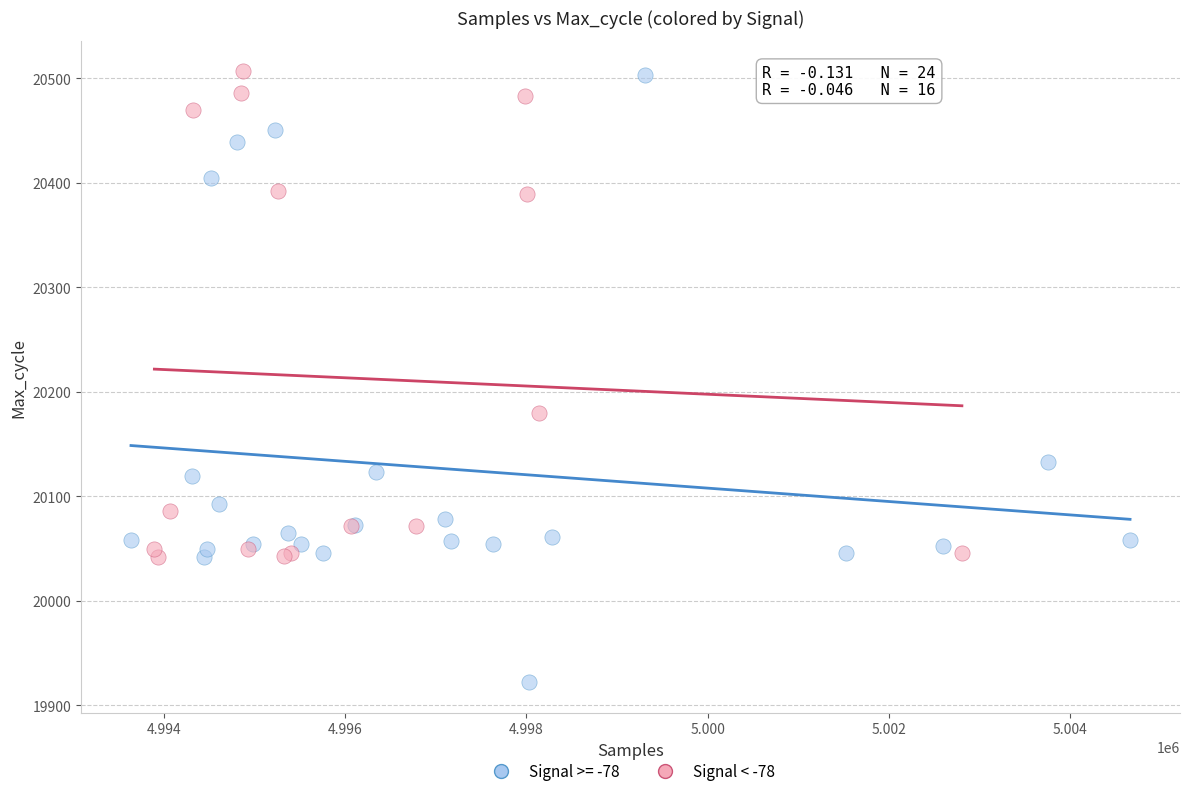

Which series reaches the minimum Y coordinate?

Signal >= -78